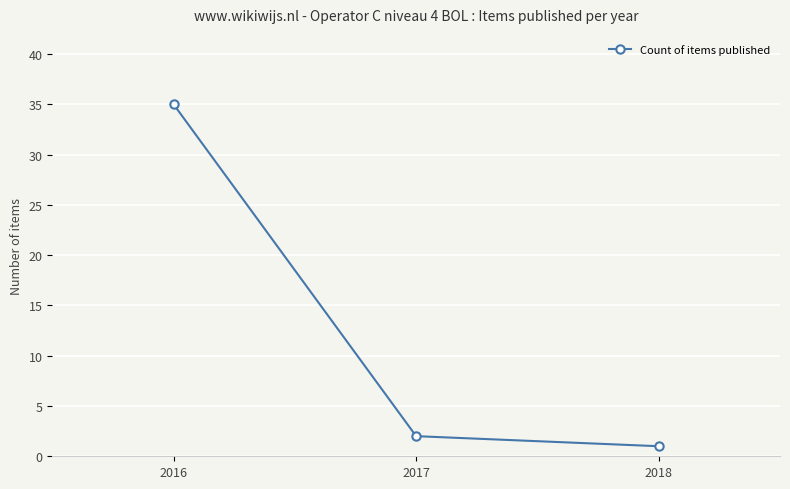

What is the difference between the values at 2016 and 2017?

33